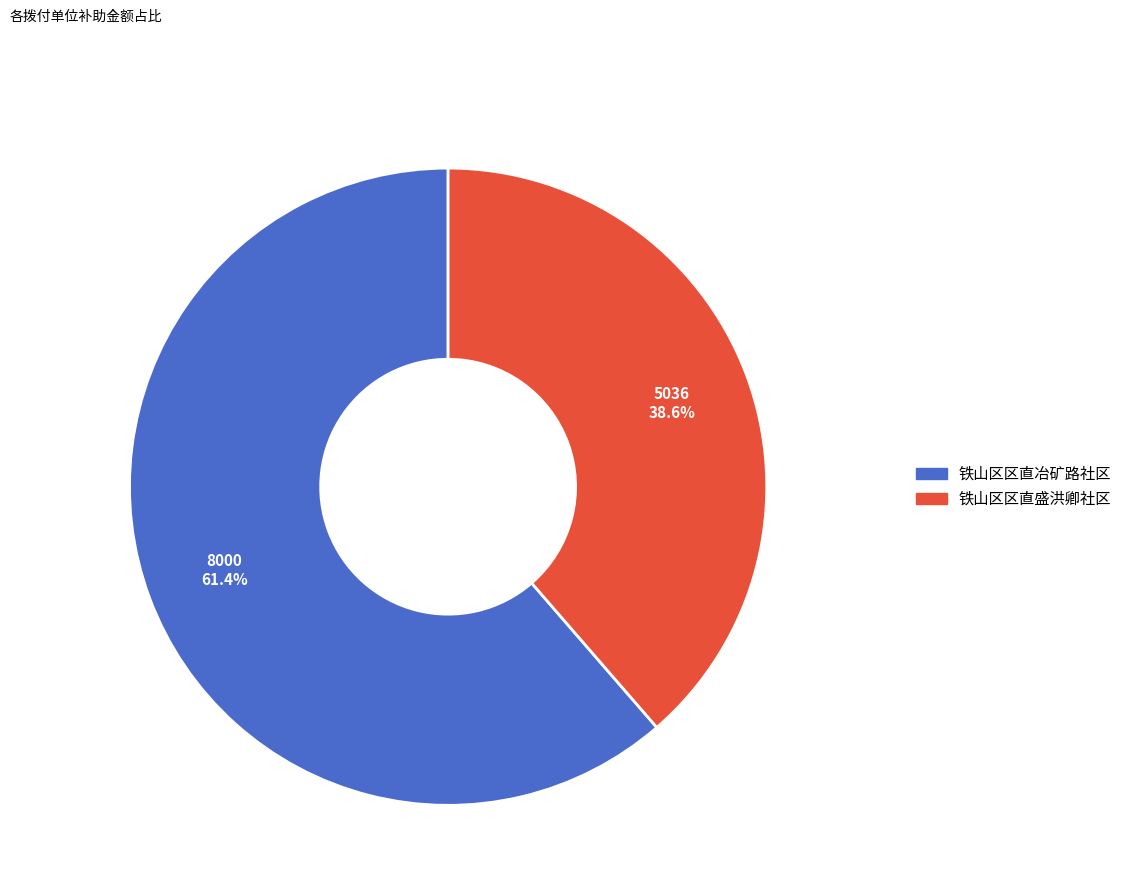

What is the largest slice in the pie chart?

铁山区区直冶矿路社区